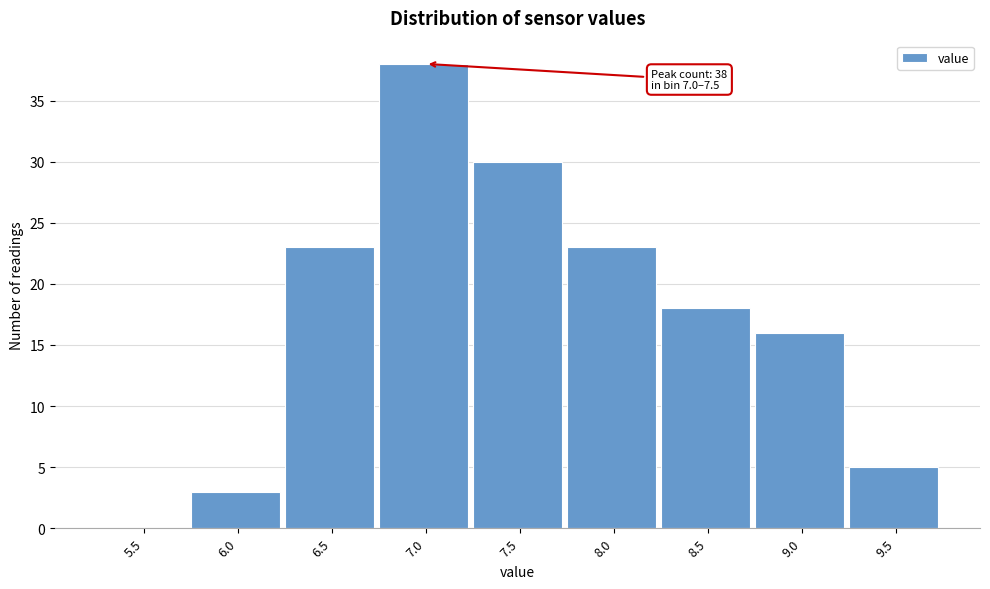

Reading right to left, what are all the values shown in this chart?

9.5=5	9.0=16	8.5=18	8.0=23	7.5=30	7.0=38	6.5=23	6.0=3	5.5=0